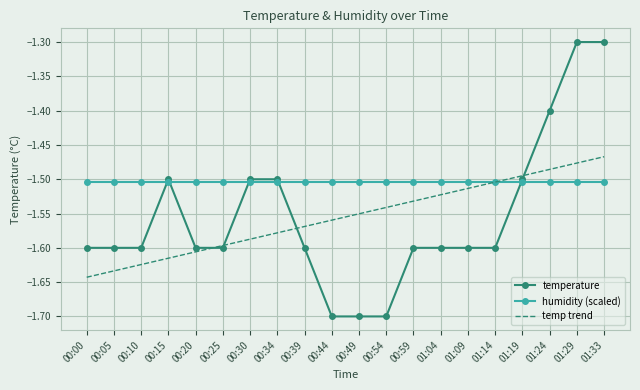

List the series in order of their peak value, lowest first.

humidity (scaled), temp trend, temperature